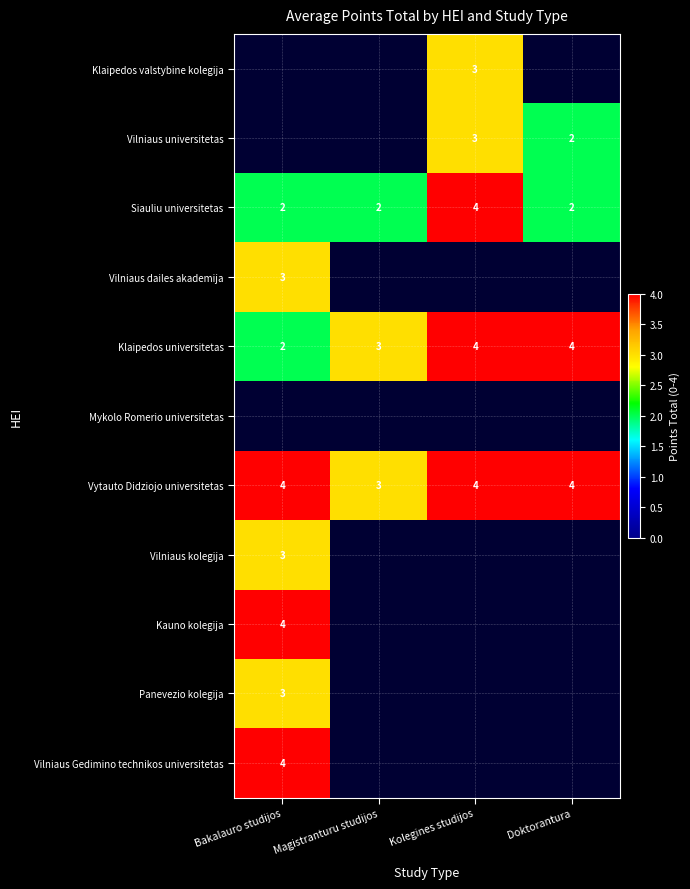

Which has a higher value, Bakalauro studijos or Kolegines studijos?

Kolegines studijos